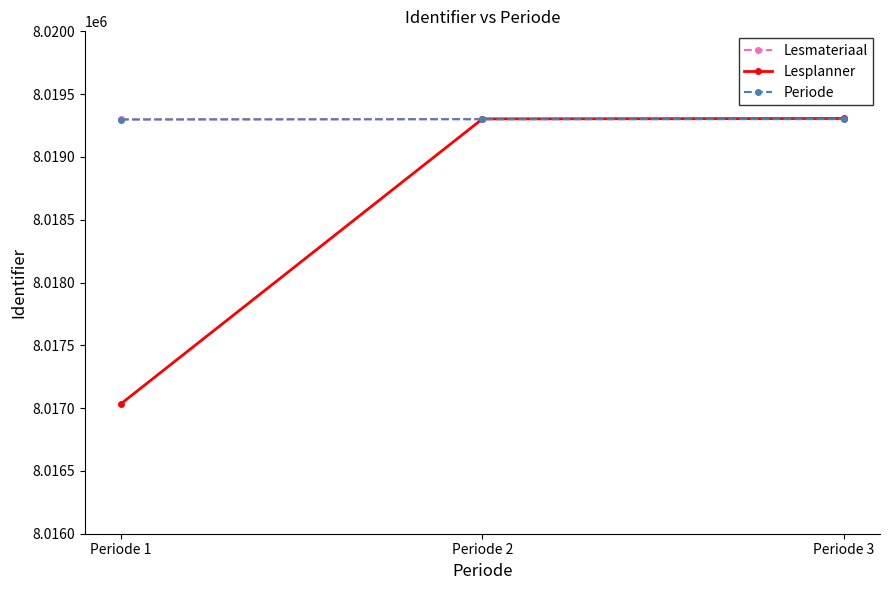

Is it true that Lesmateriaal equals 8019305 at Periode 3?

True